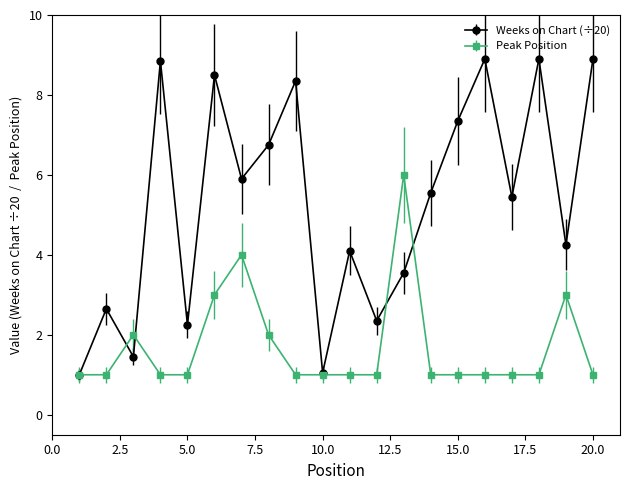

Rank the series by their average value, from lowest to highest.

Peak Position, Weeks on Chart (÷20)